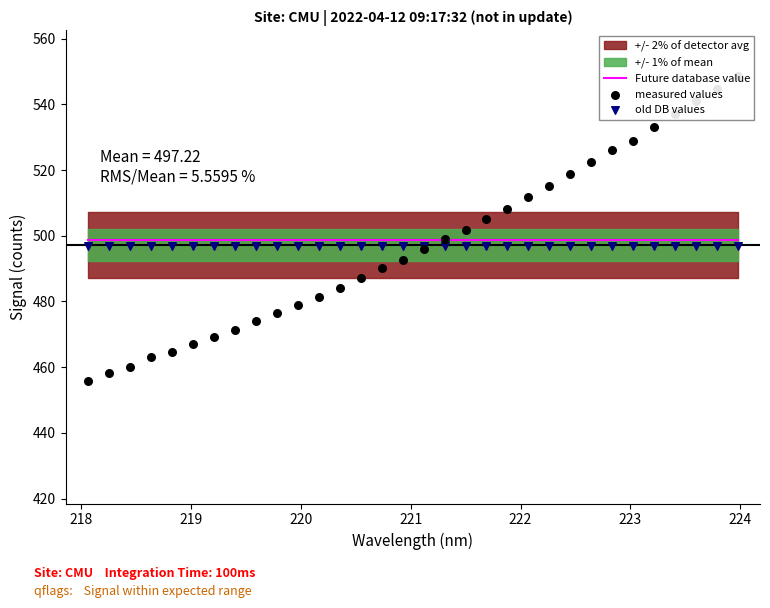

At how many categories does at least one series exceed 476?

32